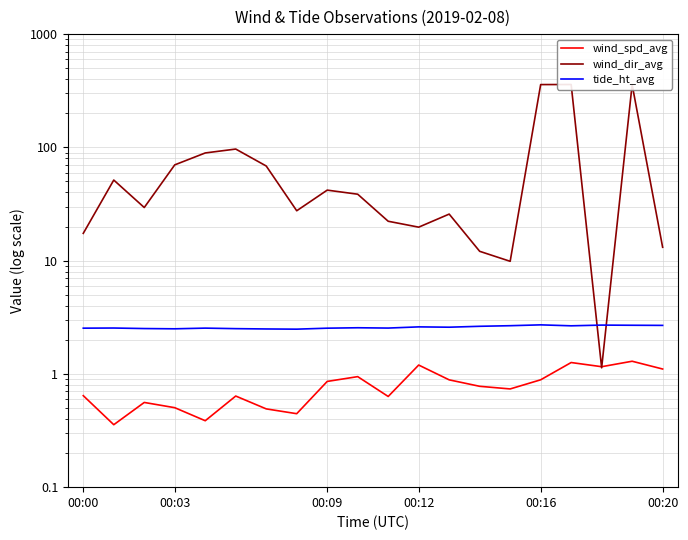

The tide_ht_avg series shows 3.9 at 7. True or false?

False